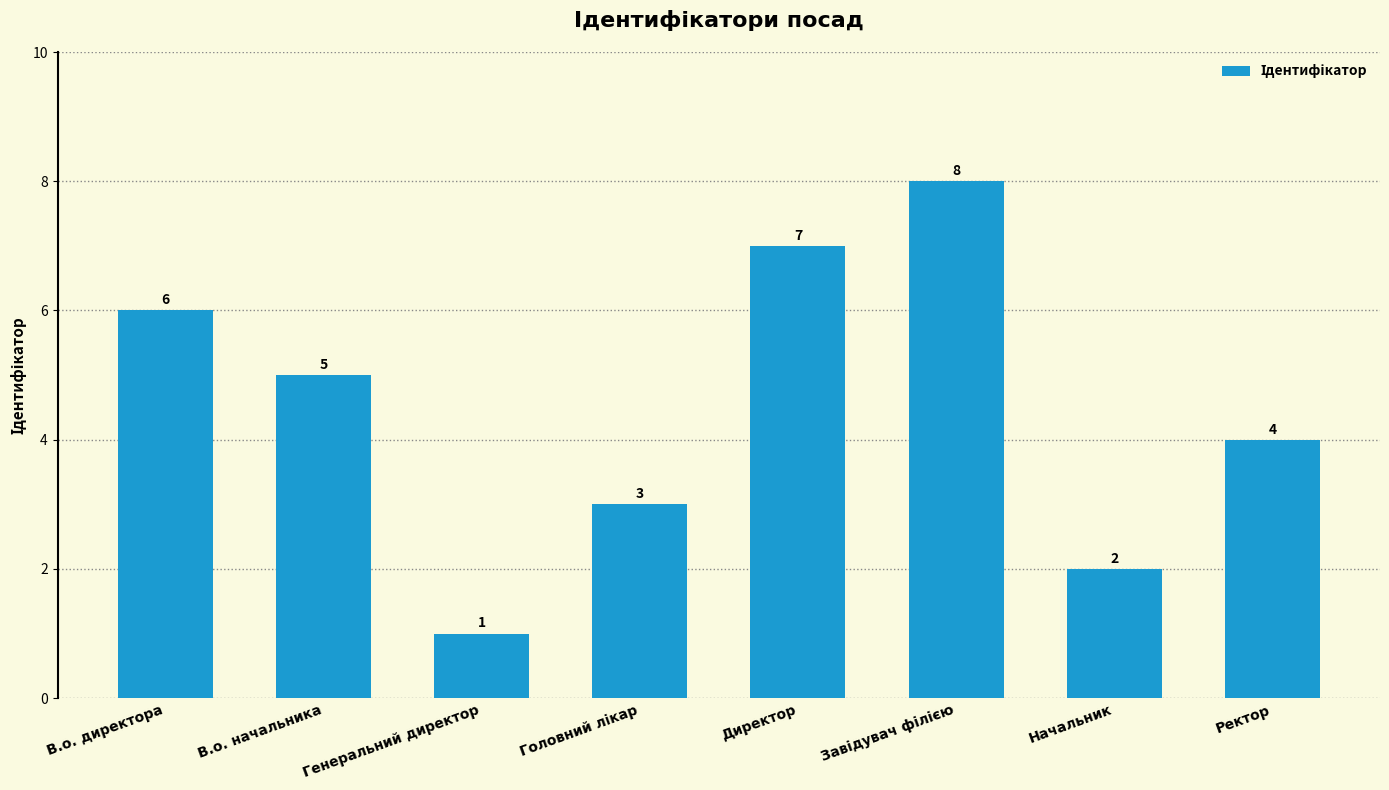

Which category has the lowest value across all series?

Генеральний директор